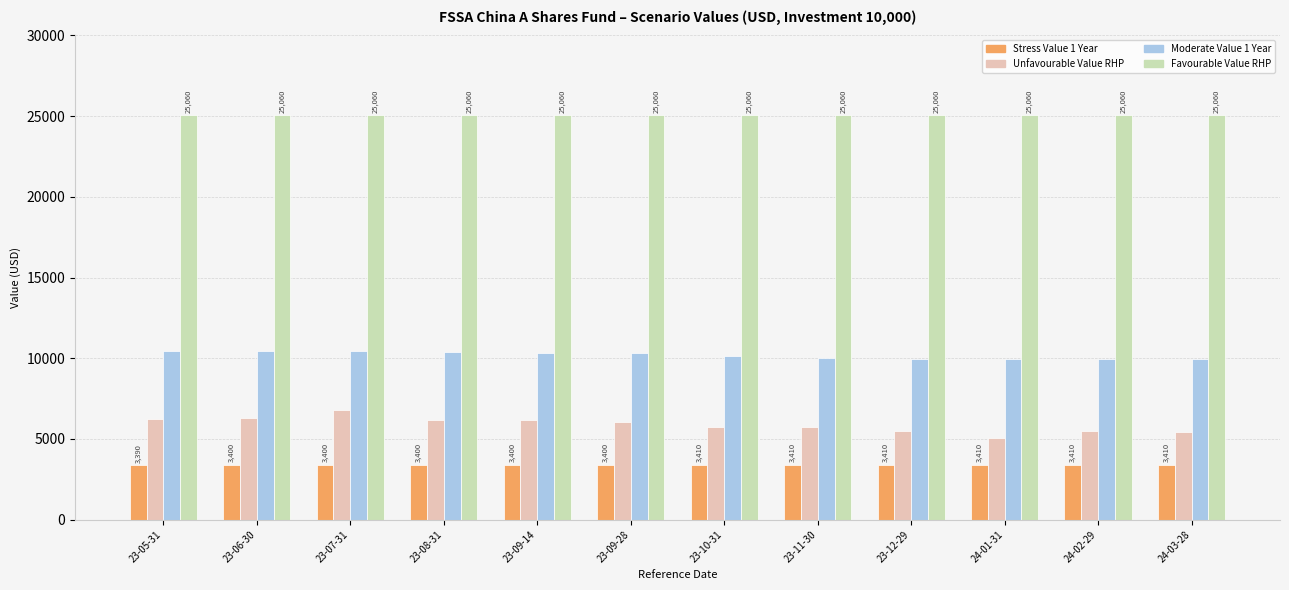

Rank the series by their maximum value, from lowest to highest.

Stress Value 1 Year, Unfavourable Value RHP, Moderate Value 1 Year, Favourable Value RHP